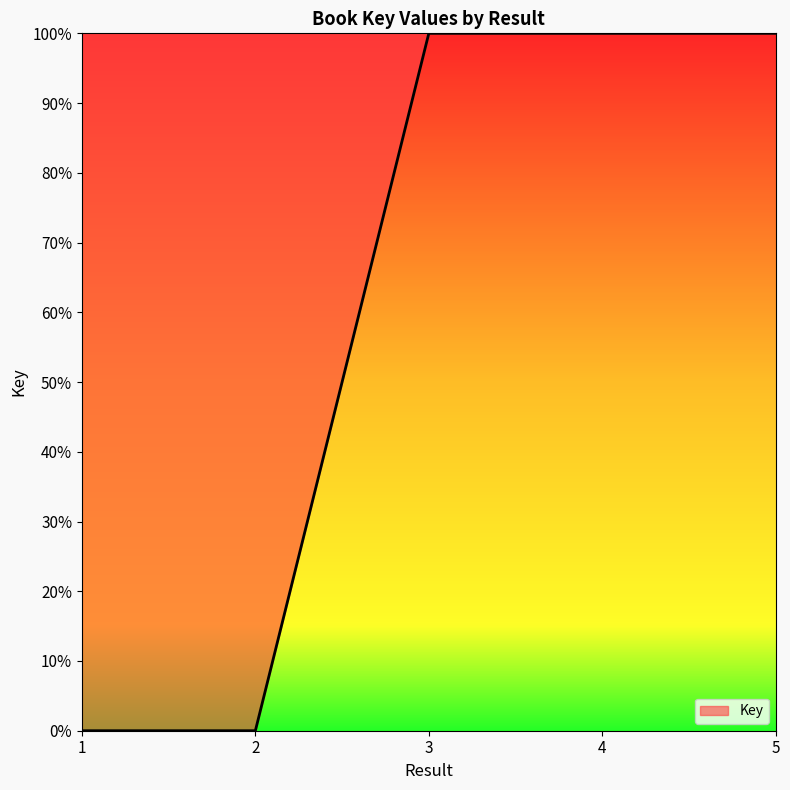

How many values exceed 99?

3